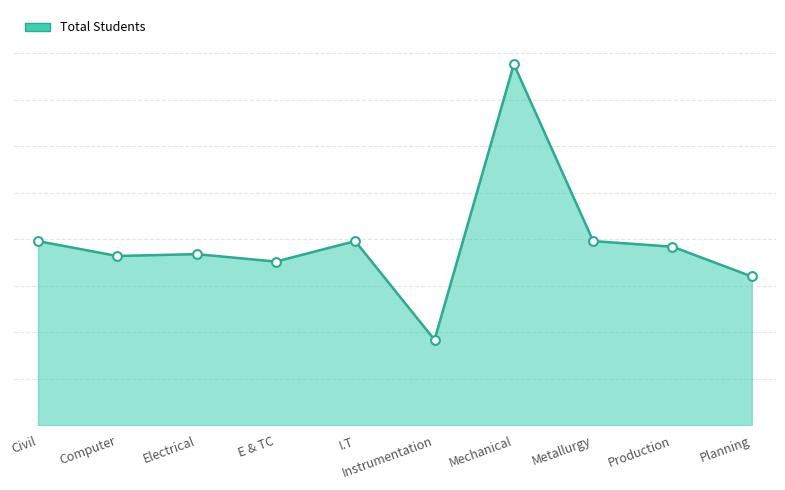

Which has a higher value, Mechanical or Computer?

Mechanical